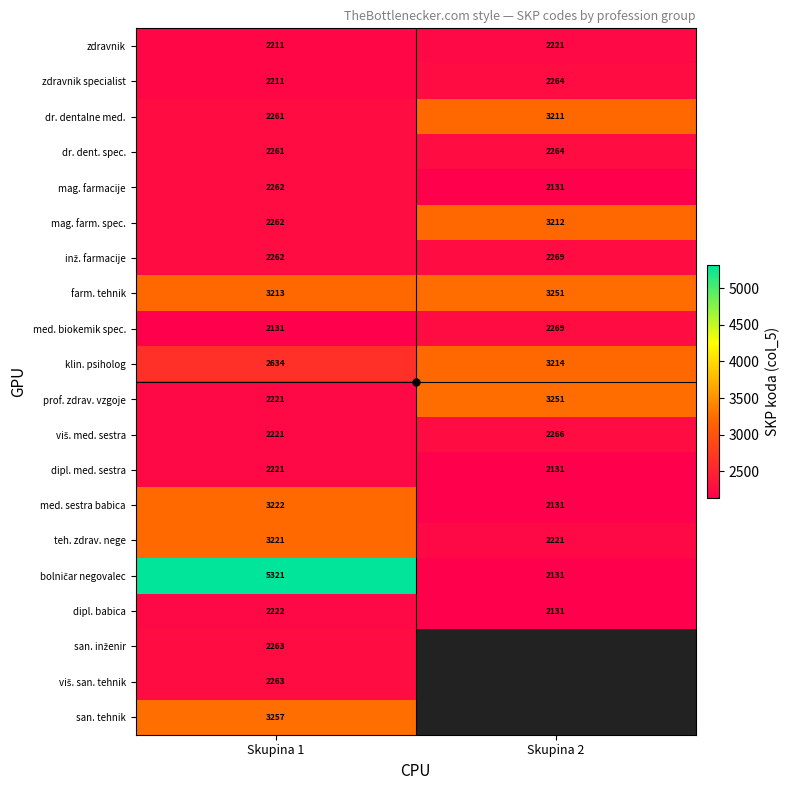

What is the difference between the highest and lowest values at Skupina 2?

1120.0